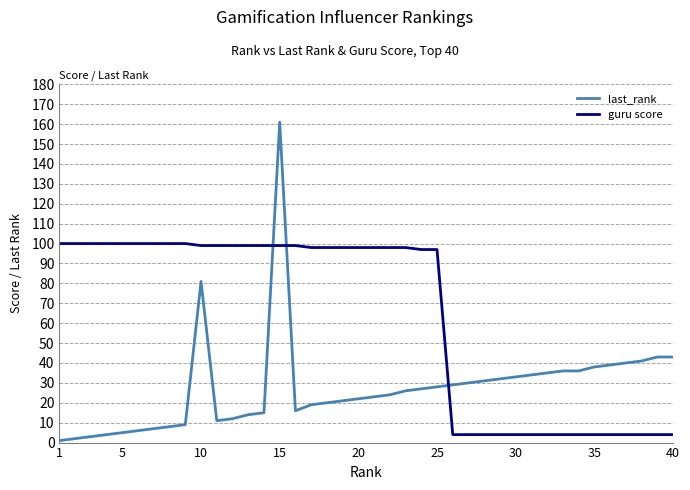

After their last crossing, which series has the higher values: last_rank or guru score?

last_rank